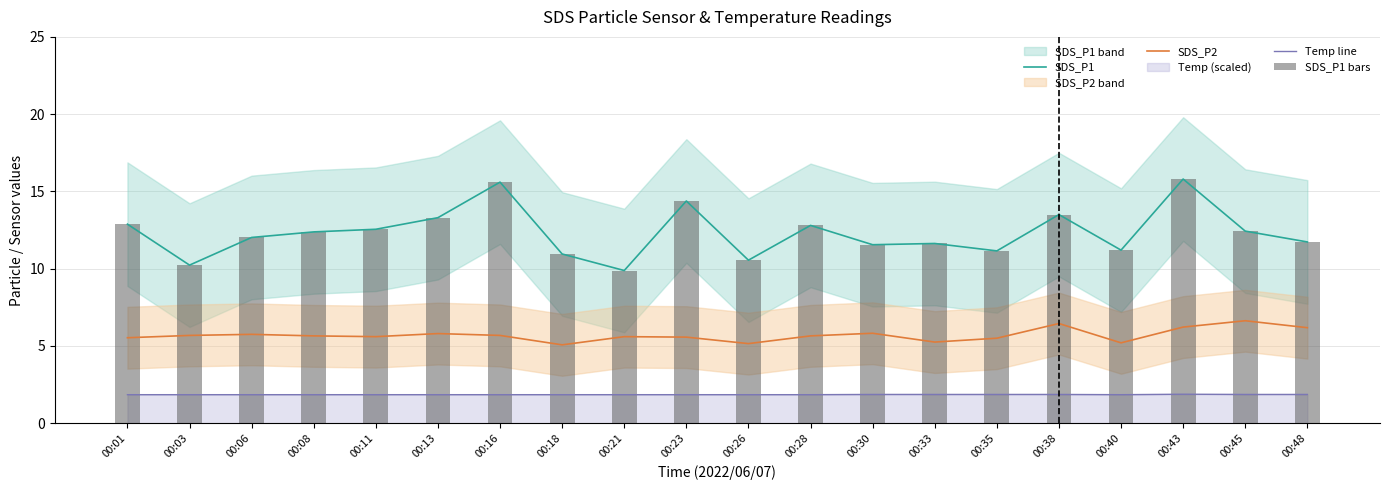

What is the average value of the Temp line series?

1.9